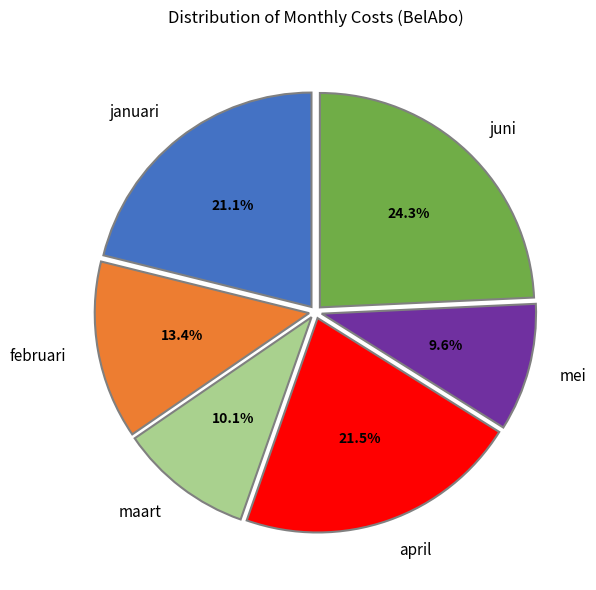

To the nearest percent, what percentage of the pie is maart?

10%